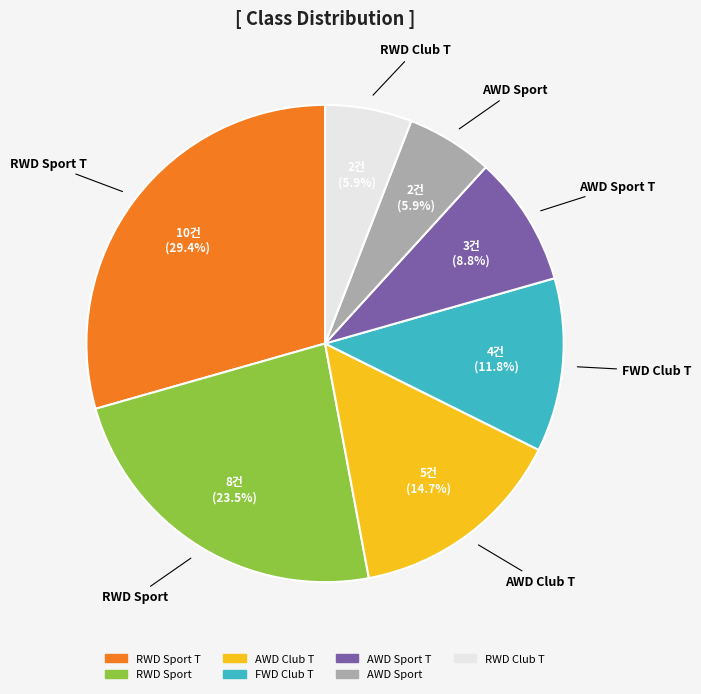

Is there a majority slice in this chart?

No